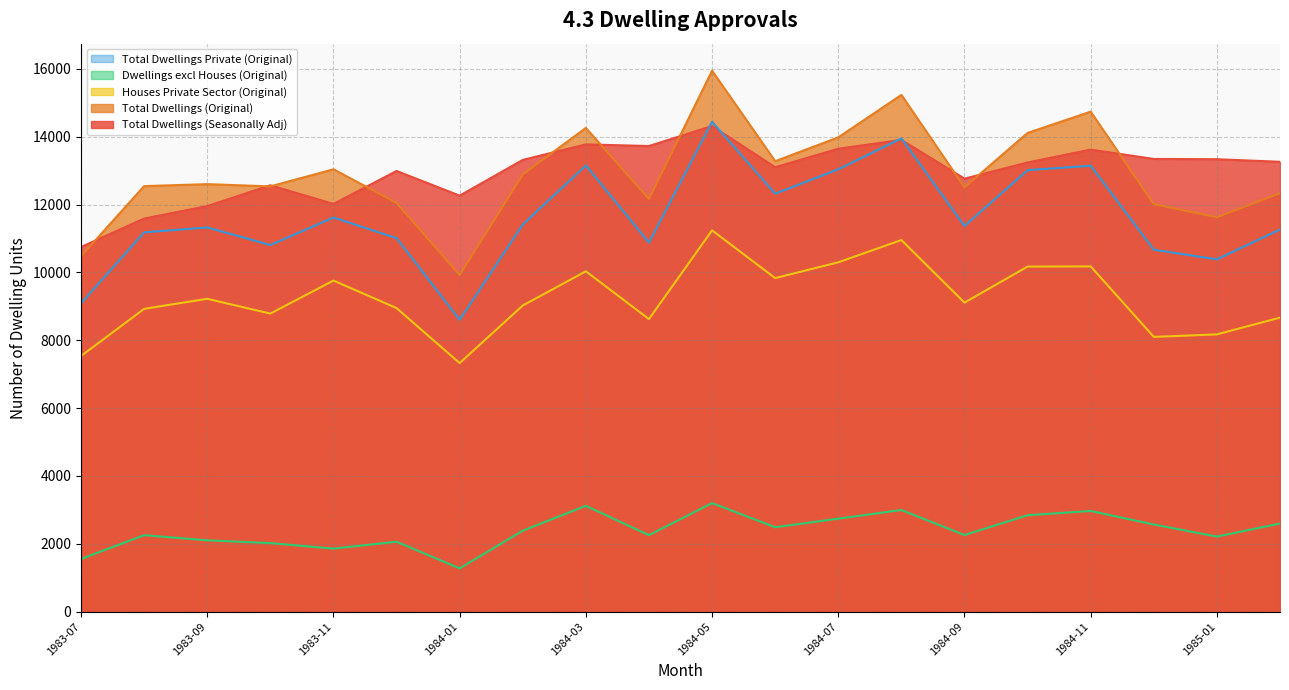

True or false: Dwellings excl Houses (Original) and Total Dwellings (Original) cross at least once.

False